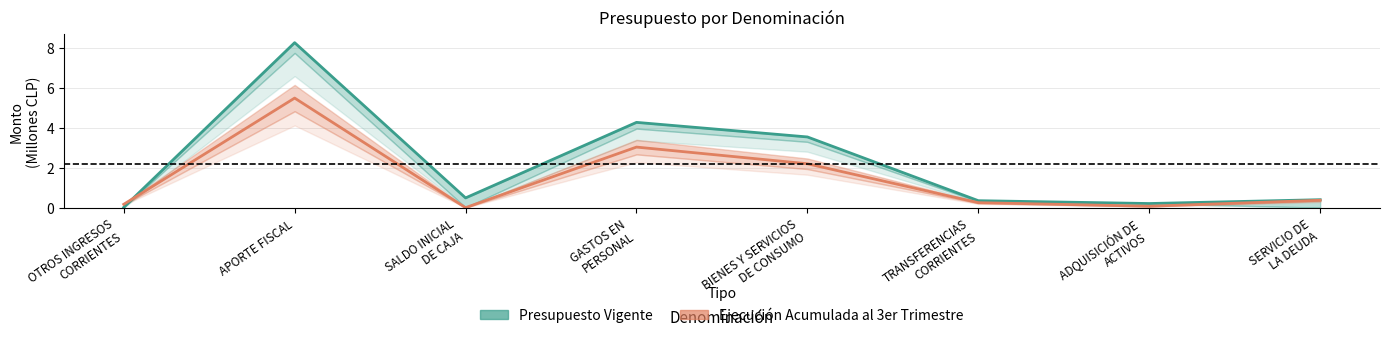

What is the value of the Presupuesto Vigente point at the 5th from the left?

3.5